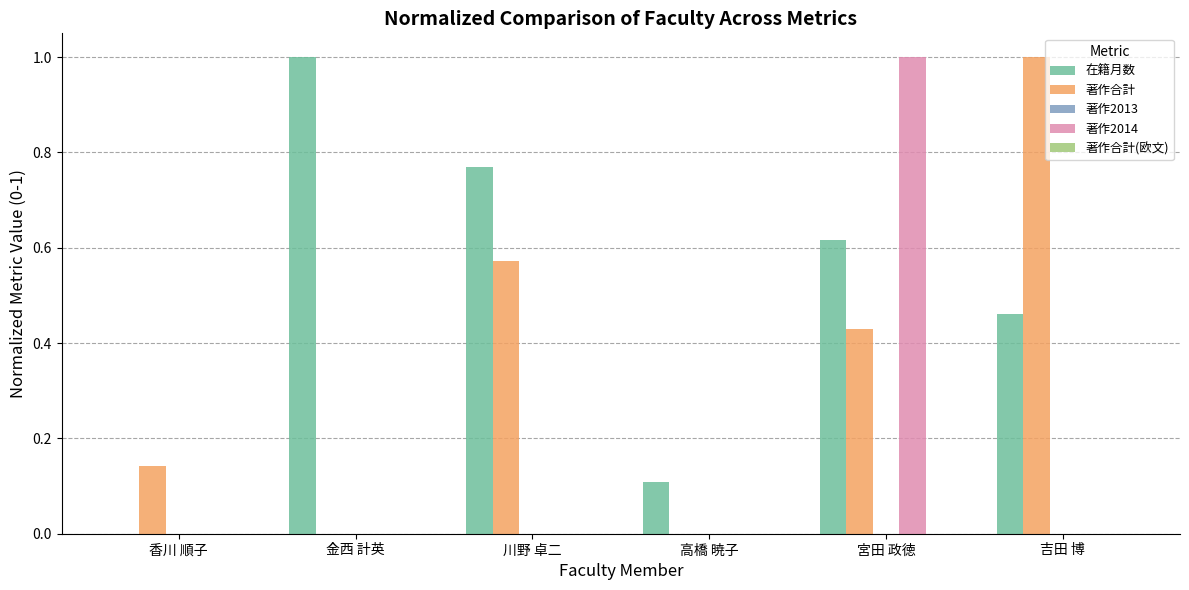

What is the approximate value of 著作合計 at 吉田 博?

1.0